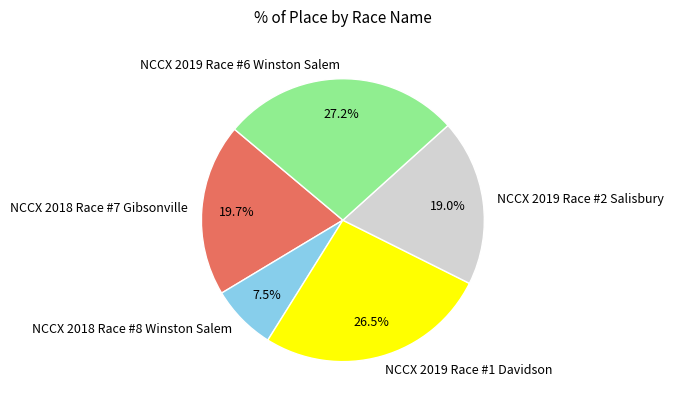

Does NCCX 2019 Race #6 Winston Salem account for over 50% of the chart?

No